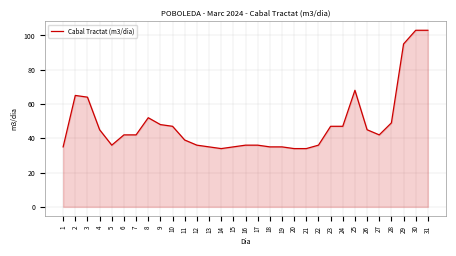

The chart shows a value of 57 at 17. True or false?

False